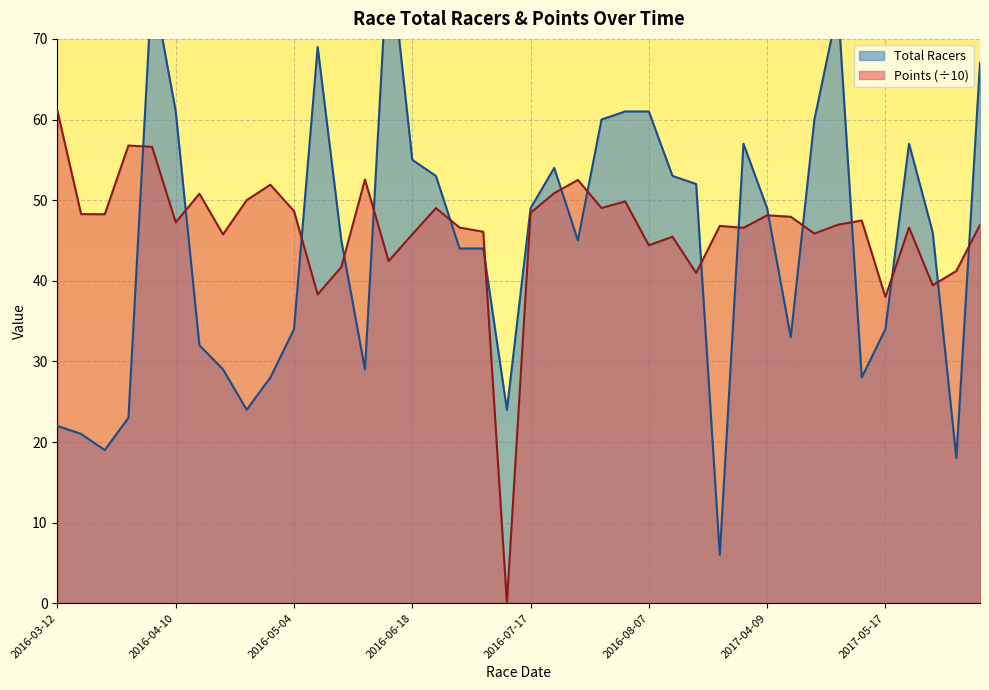

List the series in order of their overall mean, lowest first.

Total Racers, Points